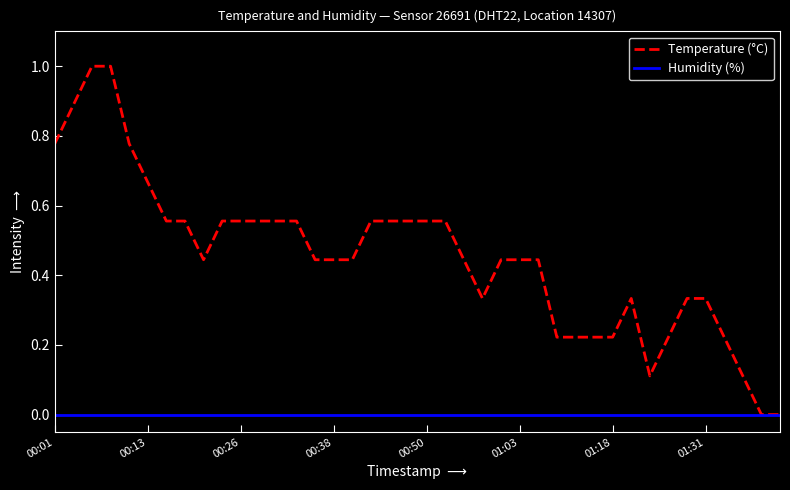

Rank the series by their maximum value, from highest to lowest.

Temperature (°C), Humidity (%)